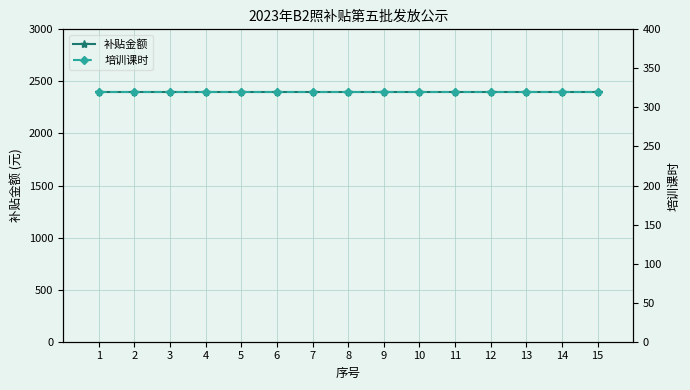

Count the number of categories in the chart.

15